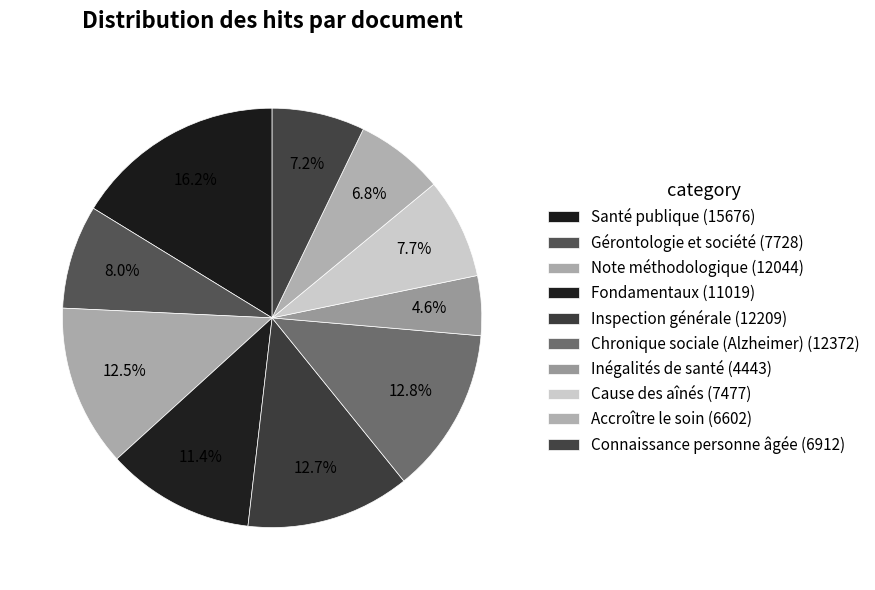

Which has a higher value, Fondamentaux or Note méthodologique?

Note méthodologique